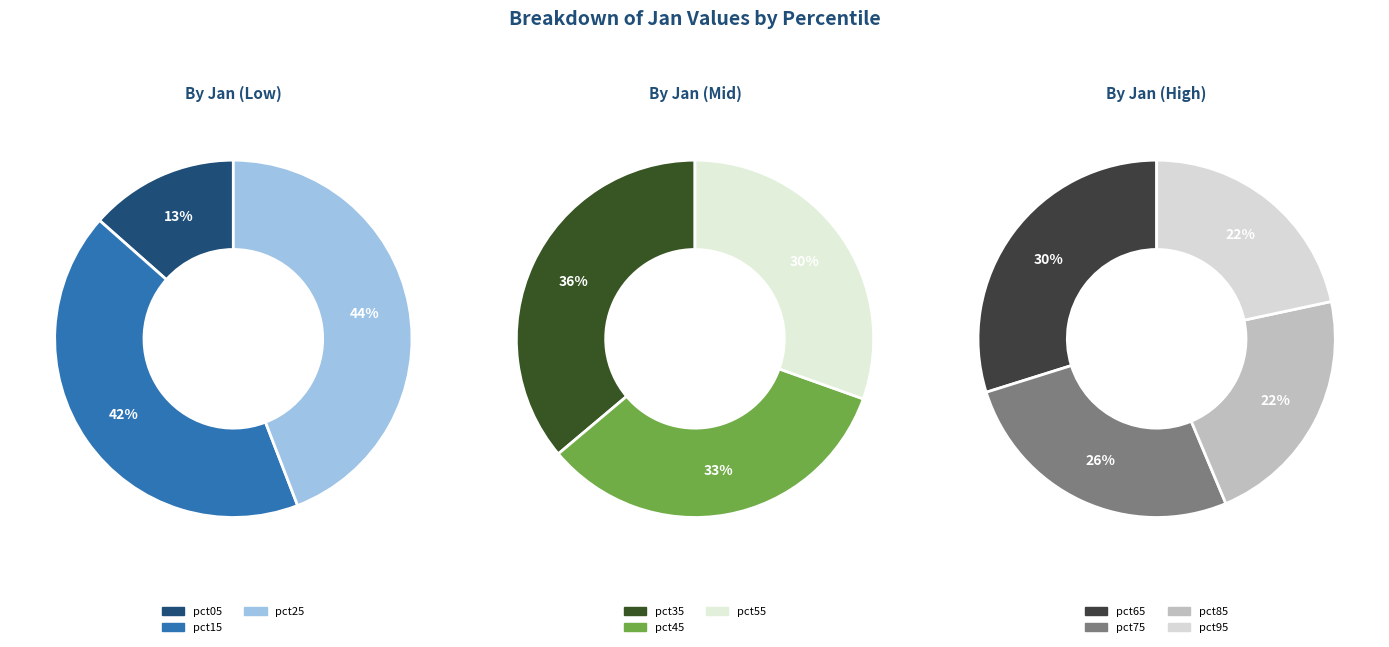

Is there a majority slice in this chart?

No